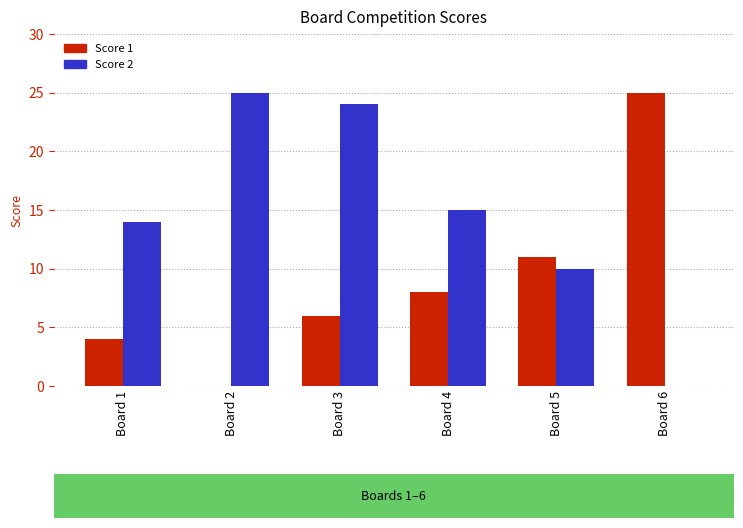

How many positive values does the Score 2 series have?

5